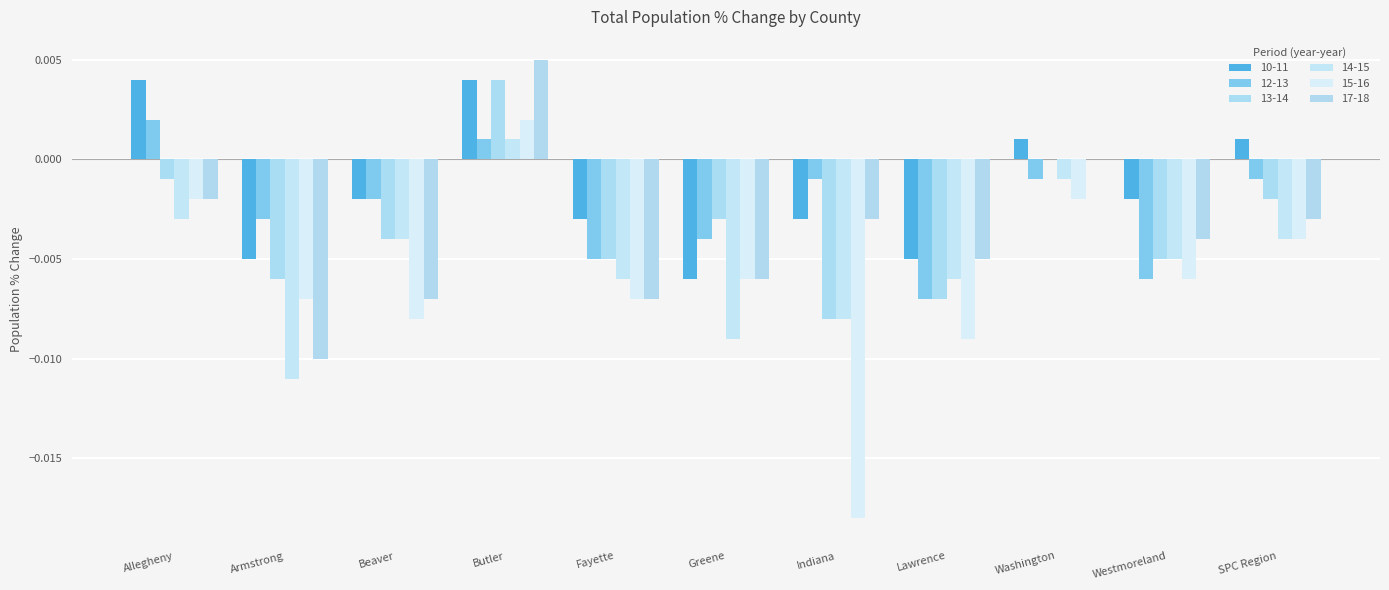

What position from the left is Westmoreland?

10